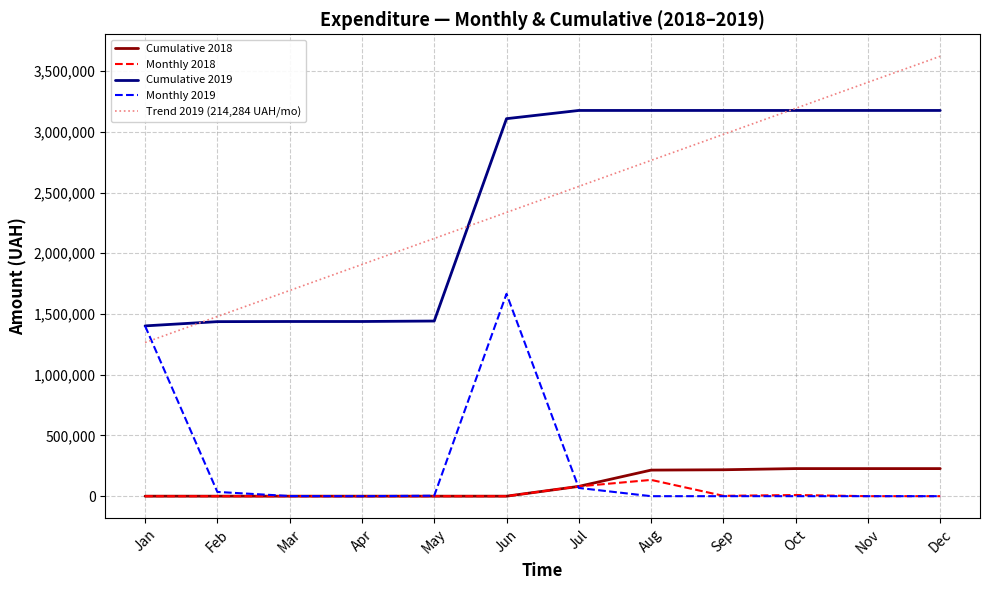

Is it true that Cumulative 2019 equals 2367647.8 at Mar?

False